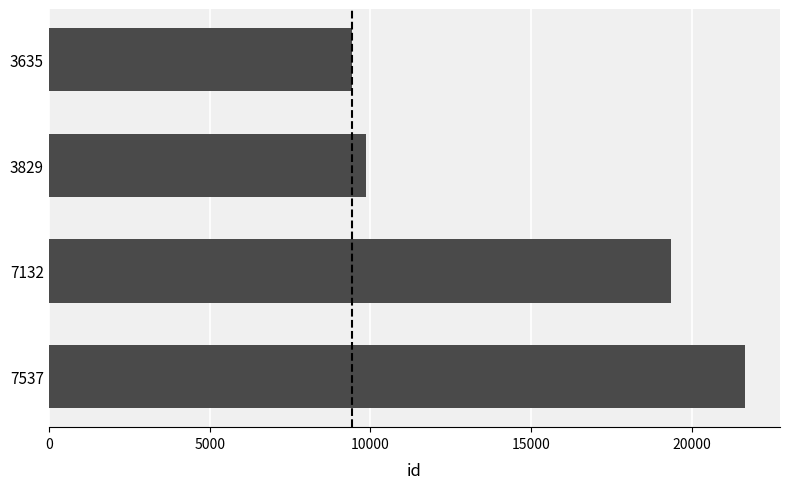

What is the sum of all values?

60298